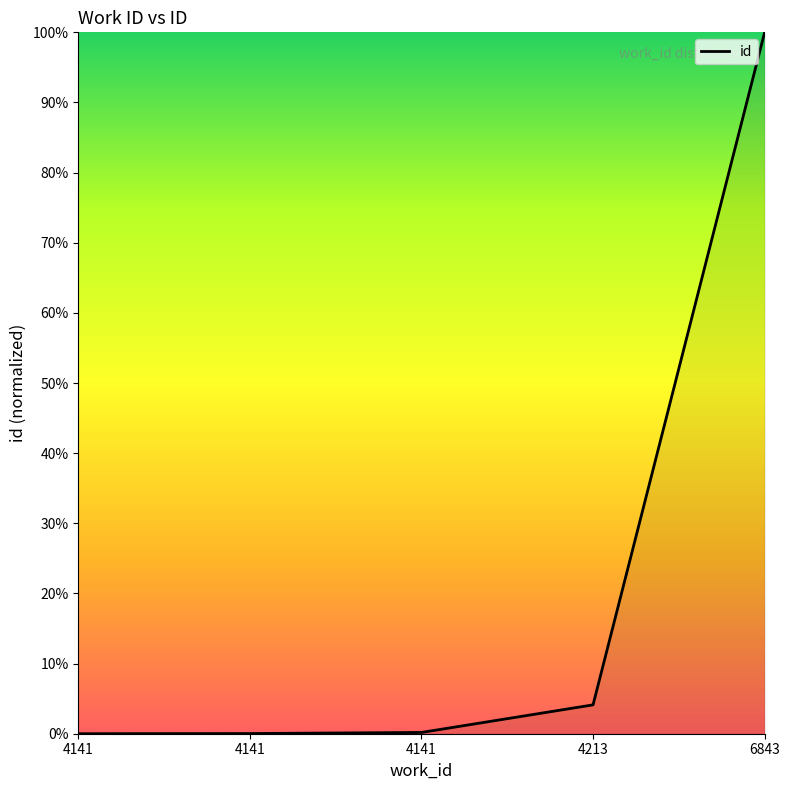

Rank the categories by value from lowest to highest.

4141, 4141, 4141, 4213, 6843